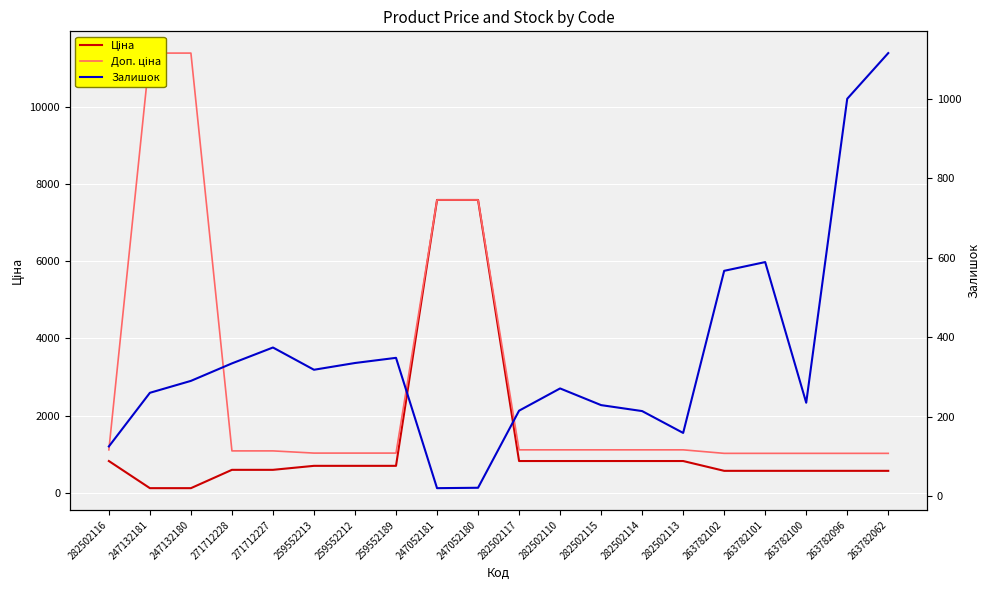

Is it true that Доп. ціна equals 1435.7 at 259552213?

False